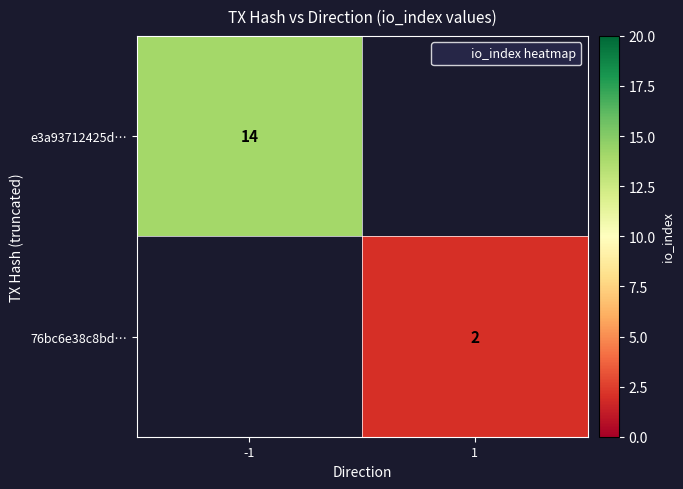

Rank the categories by 76bc6e38c8bd… value from highest to lowest.

-1, 1